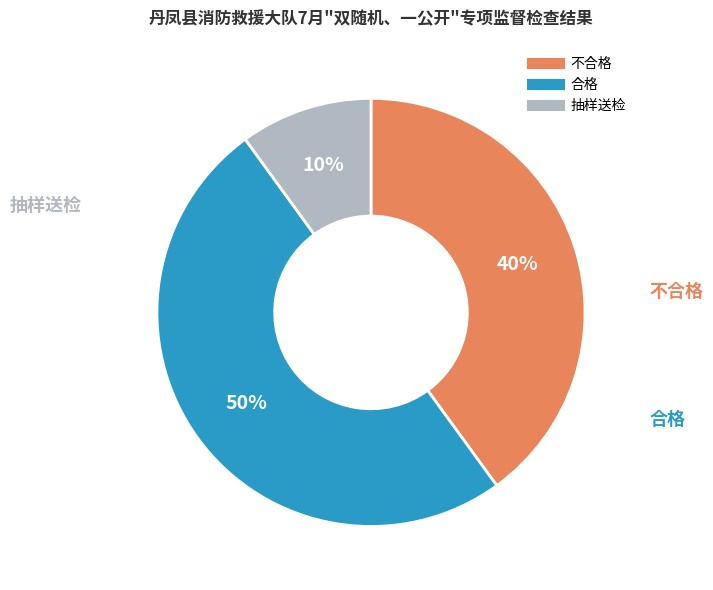

To the nearest percent, what percentage of the pie is 不合格?

40%